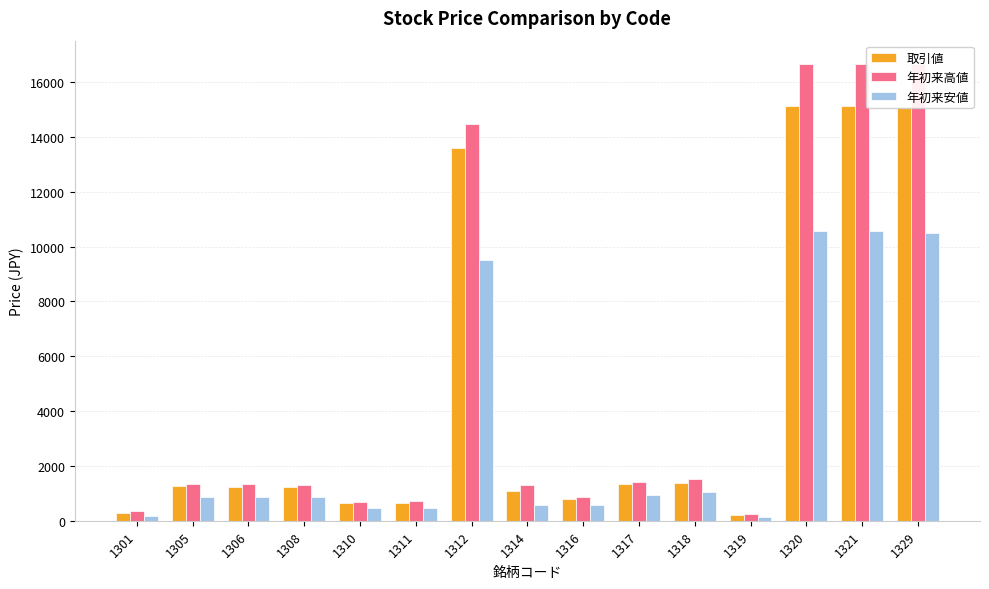

Which series changed the most between 1305 and 1329?

年初来高値